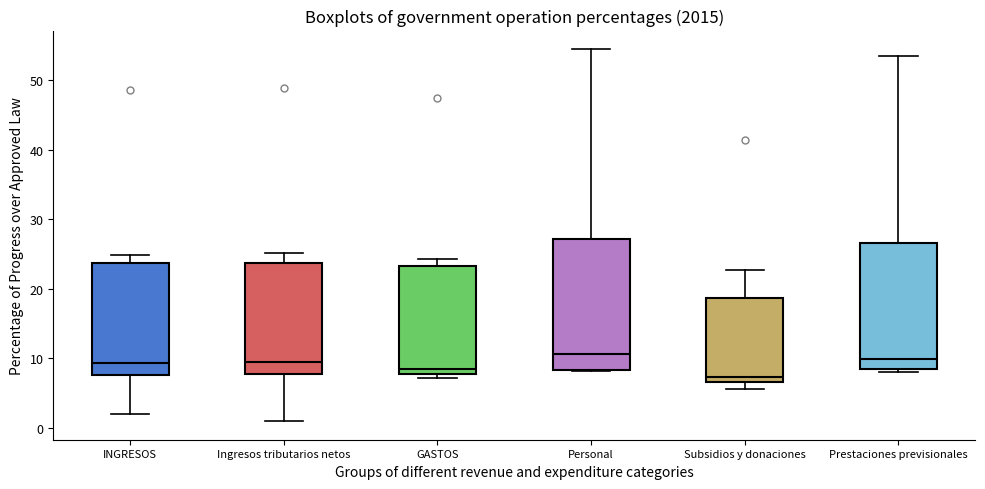

Where is the lower edge of the box for Subsidios y donaciones on the y-axis? The values are not printed on the chart, so give them approximately, as read against the axis.

7